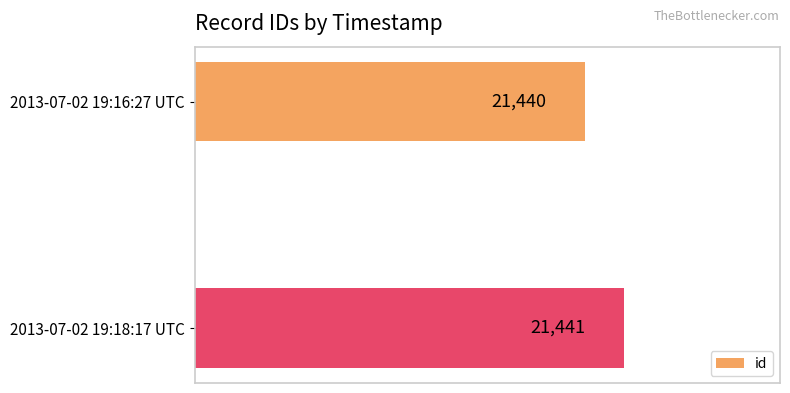

Where is the data nearest to the value 21440?

2013-07-02 19:16:27 UTC